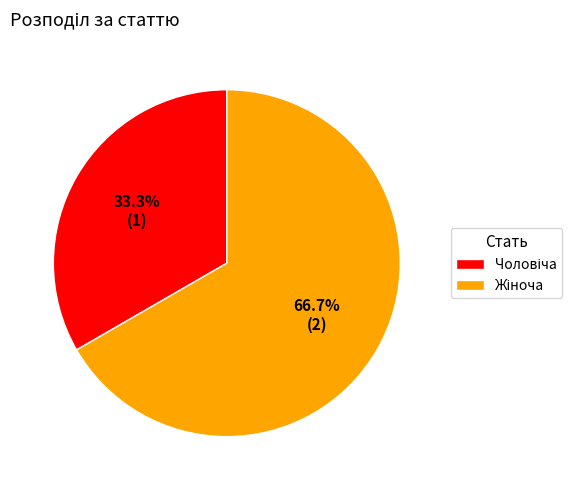

Is there a majority slice in this chart?

Yes